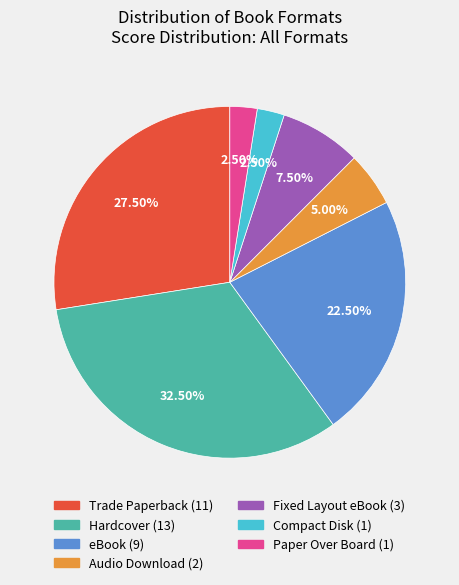

Approximately how many times larger is the value at Trade Paperback compared to eBook?

1.2